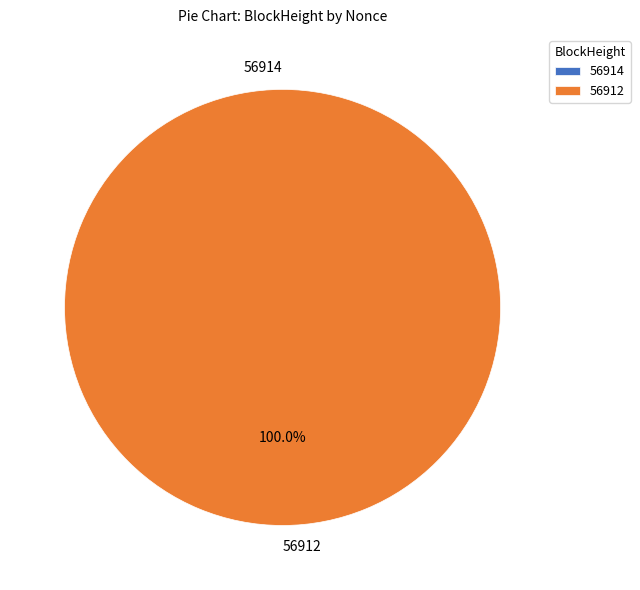

Between 56912 and 56914, which is larger?

56912